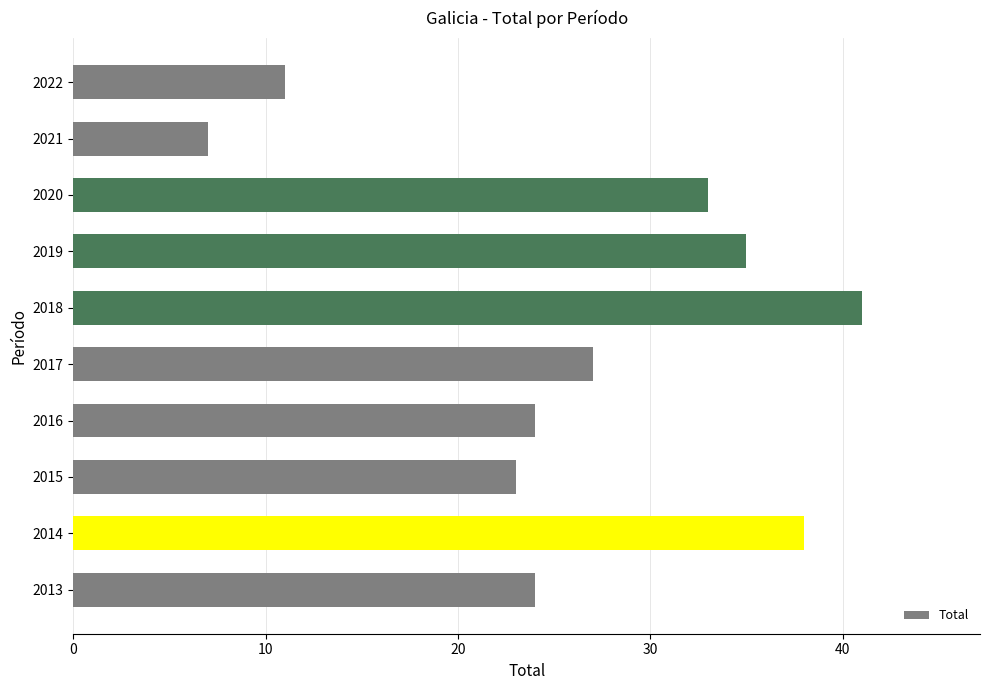

What is the sum of the values at 2015 and 2021?

30